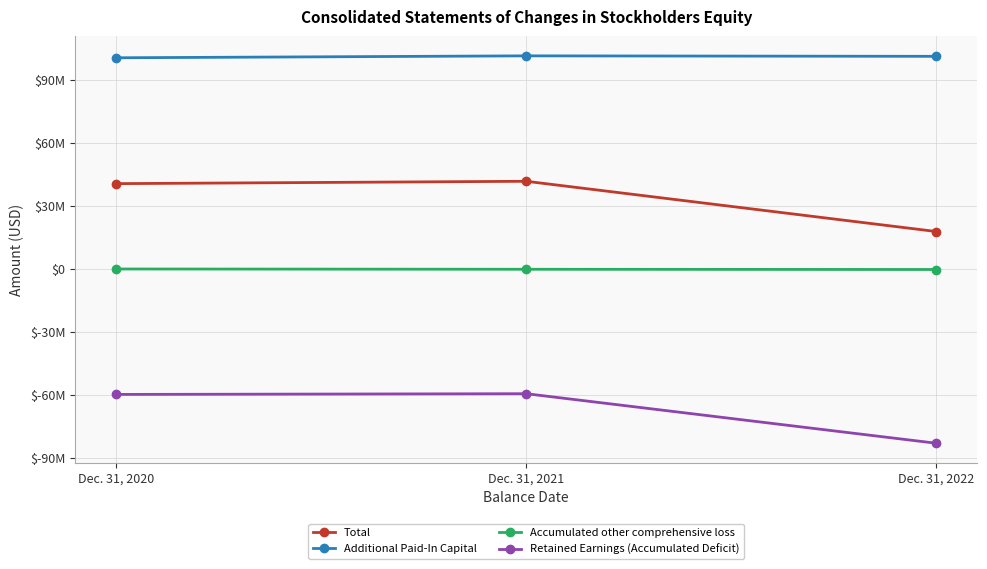

What are all the series names shown in the legend?

Total, Additional Paid-In Capital, Accumulated other comprehensive loss, Retained Earnings (Accumulated Deficit)